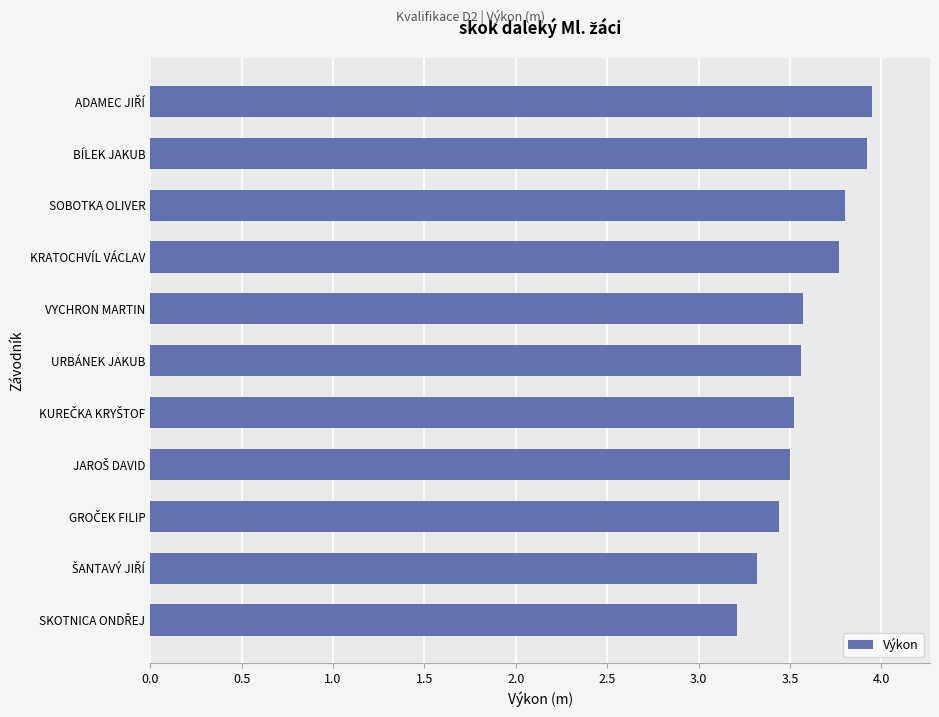

Read the value at URBÁNEK JAKUB.

3.6